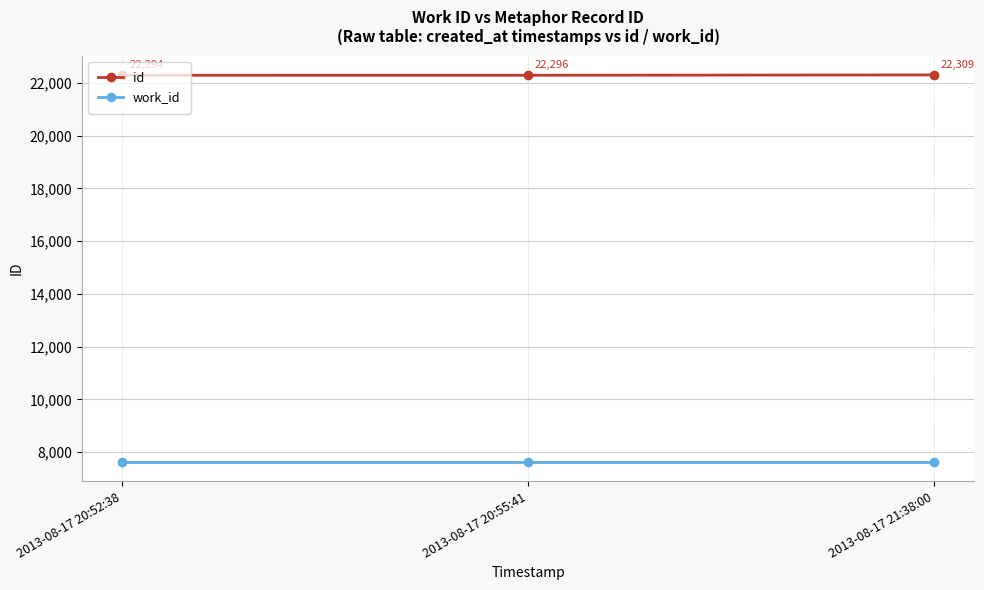

What is the difference between the highest and lowest values at 2013-08-17 21:38:00?

14690